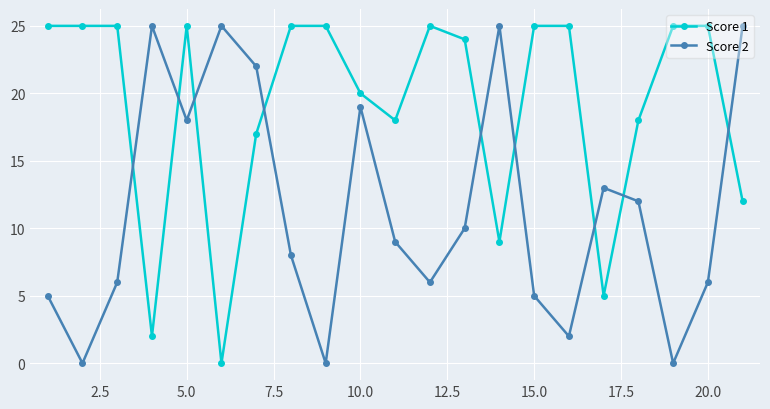

What is the average value of the Score 2 series?

11